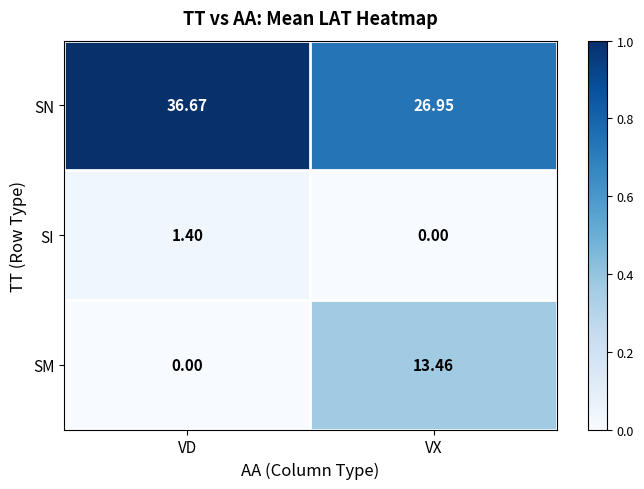

At which label does SN first exceed 36?

VD